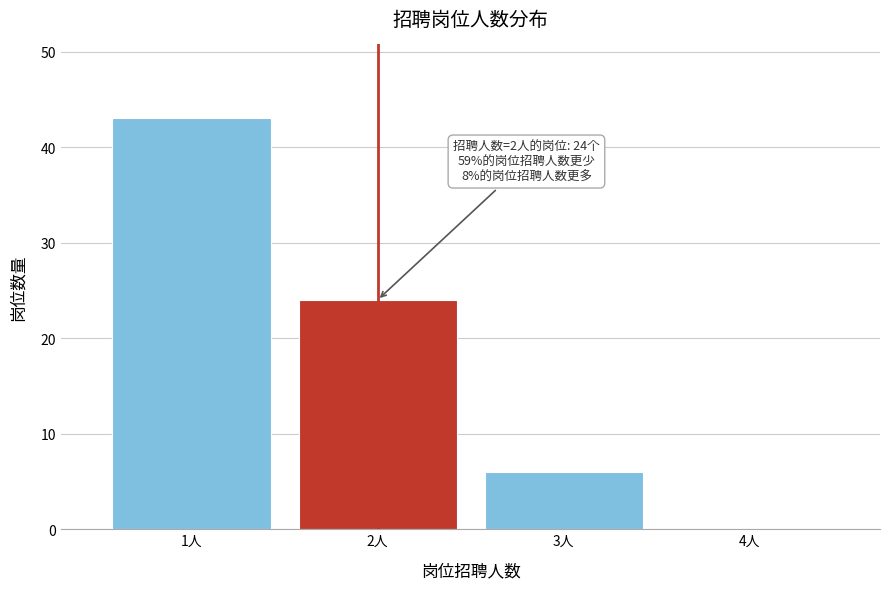

Reading left to right, transcribe all the data shown in this chart.

1人=43	2人=24	3人=6	4人=0